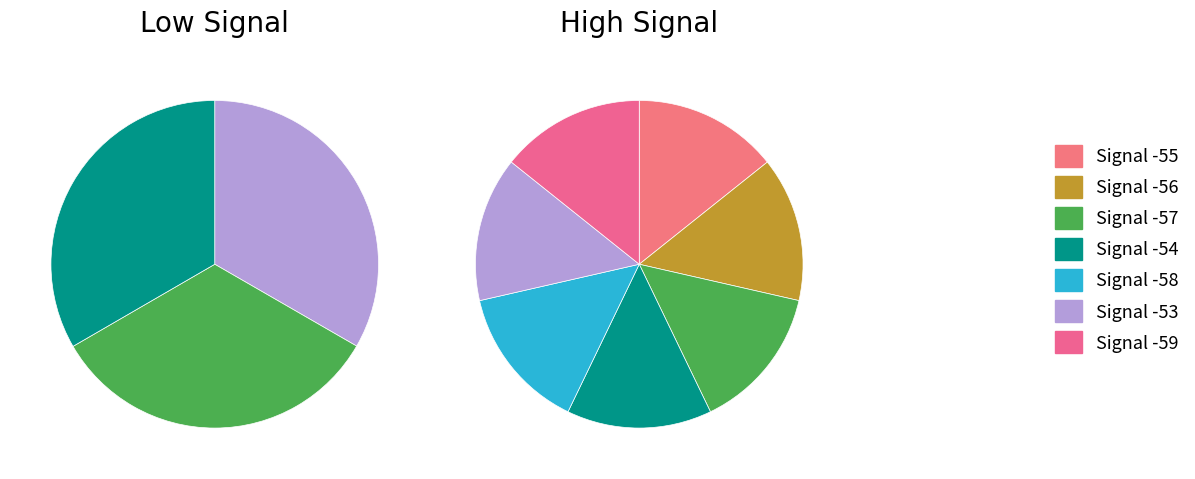

Do Signal -58 and Signal -59 together represent more than half of the pie?

No